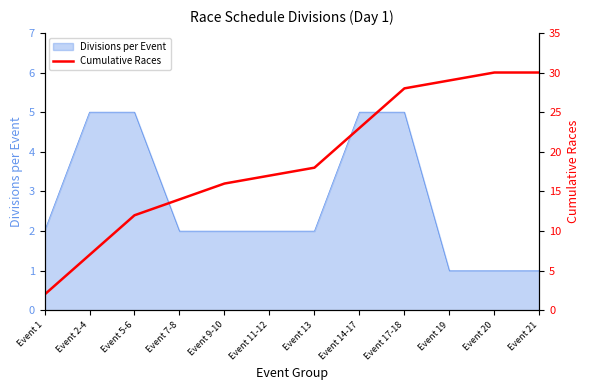

Where is the data nearest to the value 16?

Event 9-10